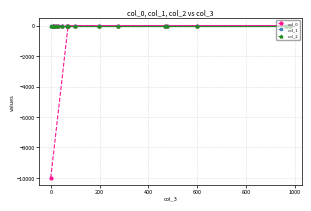

Which series has the largest range (max minus min)?

col_0